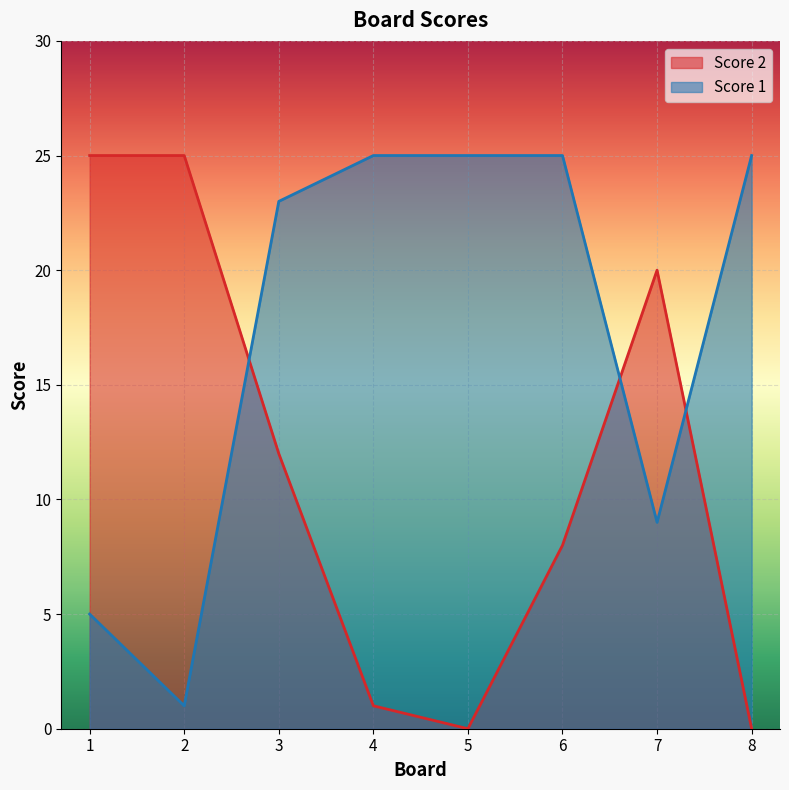

How many data points in Score 2 are above 12?

3